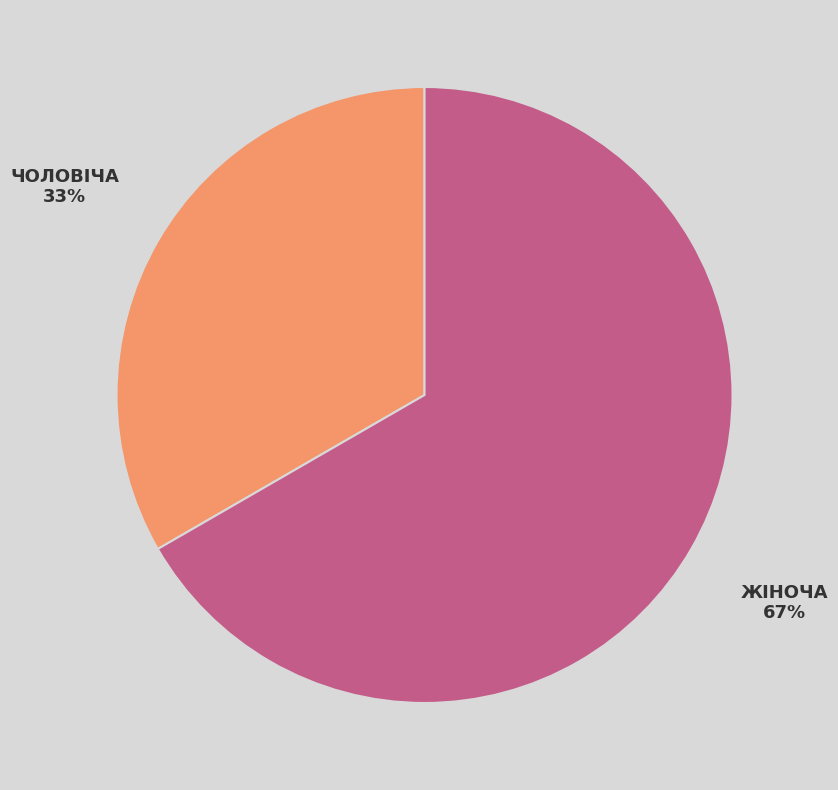

To the nearest percent, what is the average slice percentage?

50%